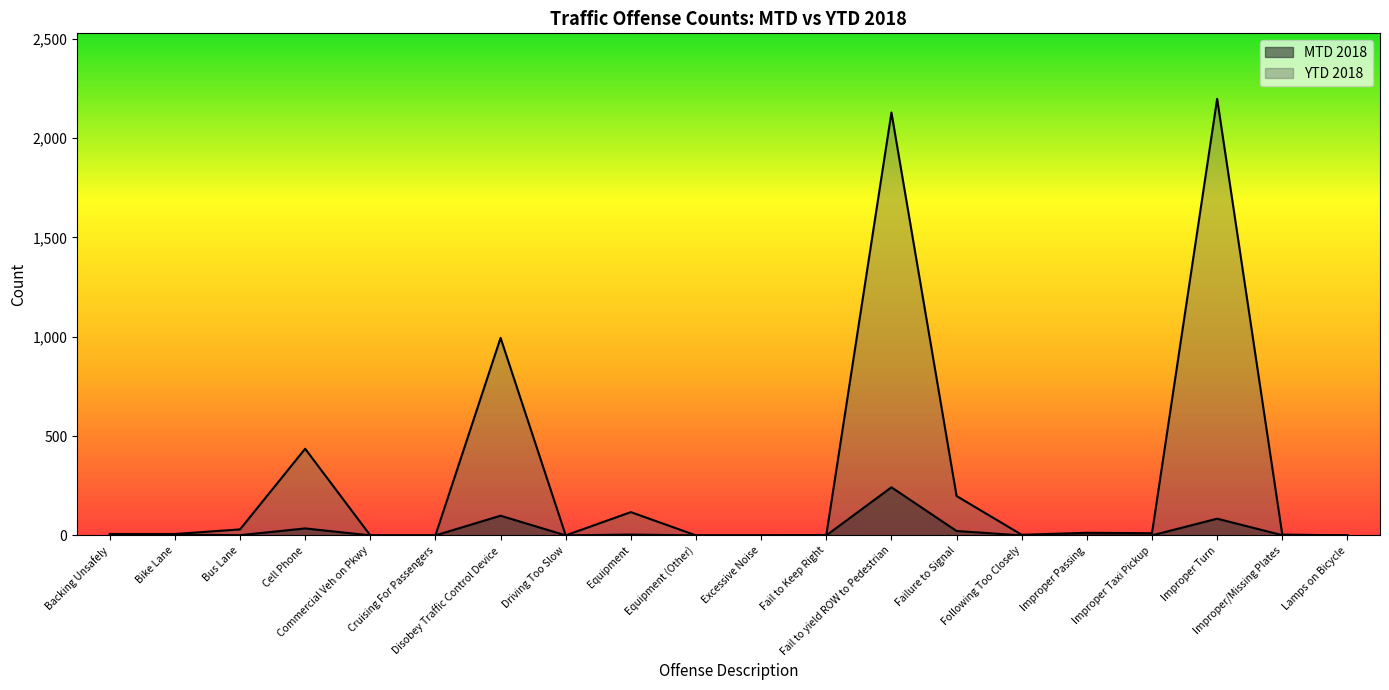

How many interior local valleys does the MTD 2018 series have?

2